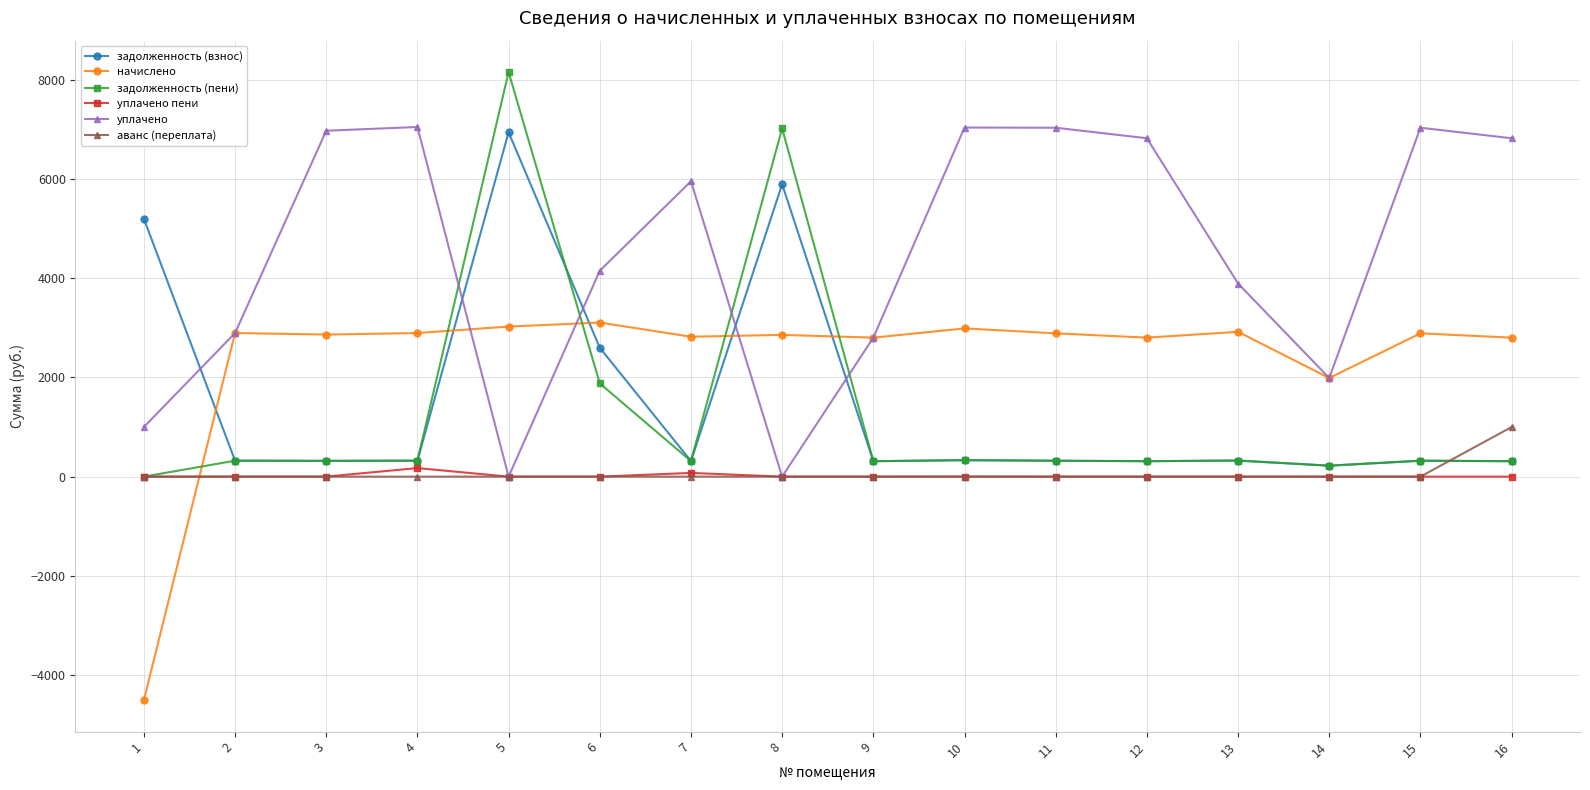

How many lines are shown in the chart?

6